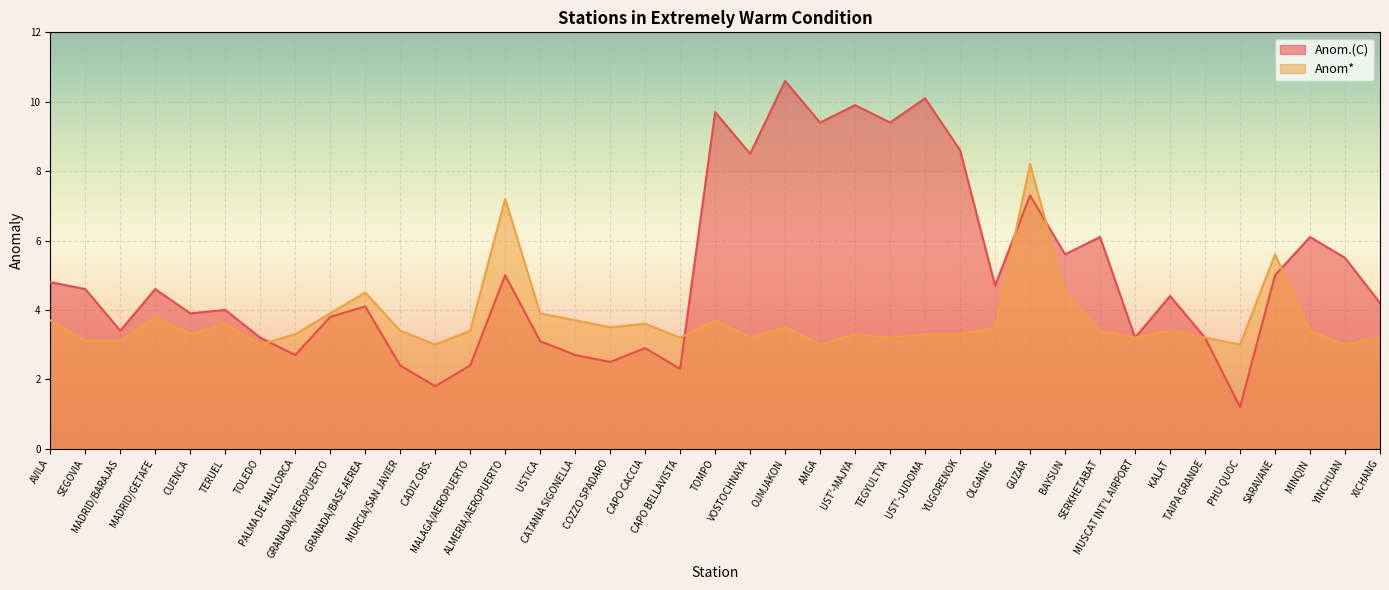

At which category is the sum across all series the highest?

GUZAR